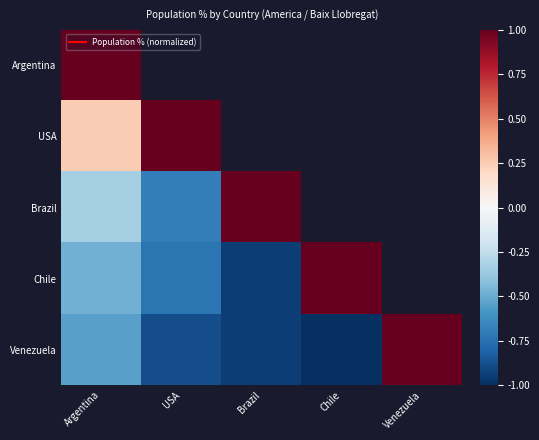

At how many categories does at least one series exceed 0?

5